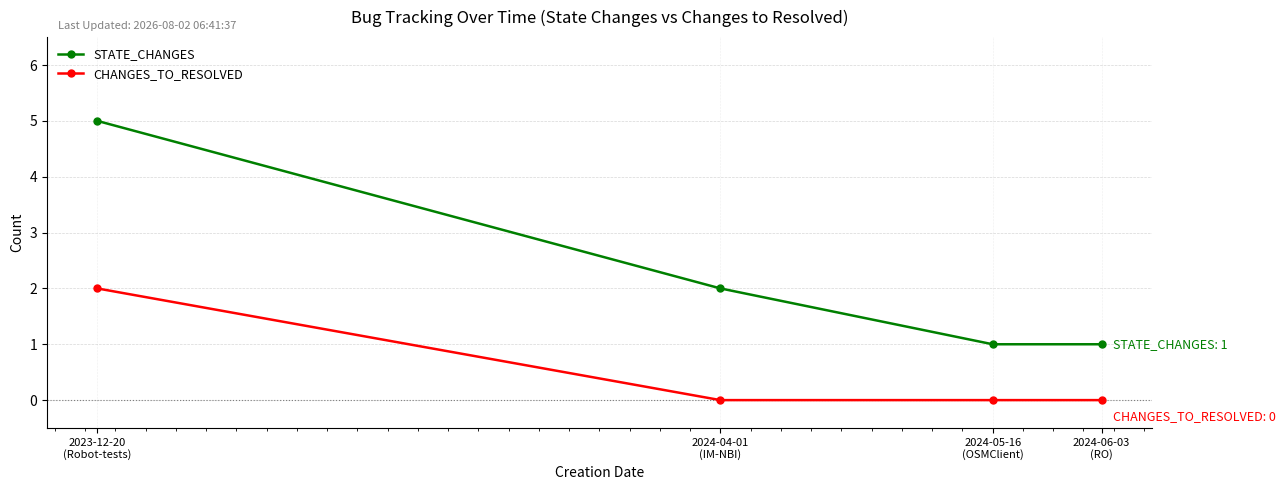

Where does the STATE_CHANGES series first go above 2?

2023-12-20
(Robot-tests)